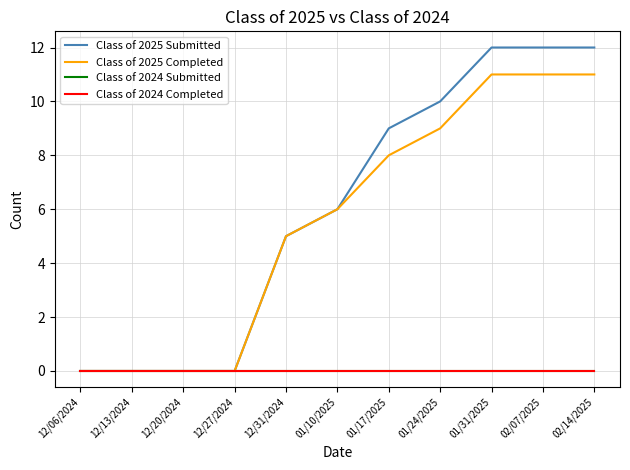

What is the maximum value shown in the chart?

12